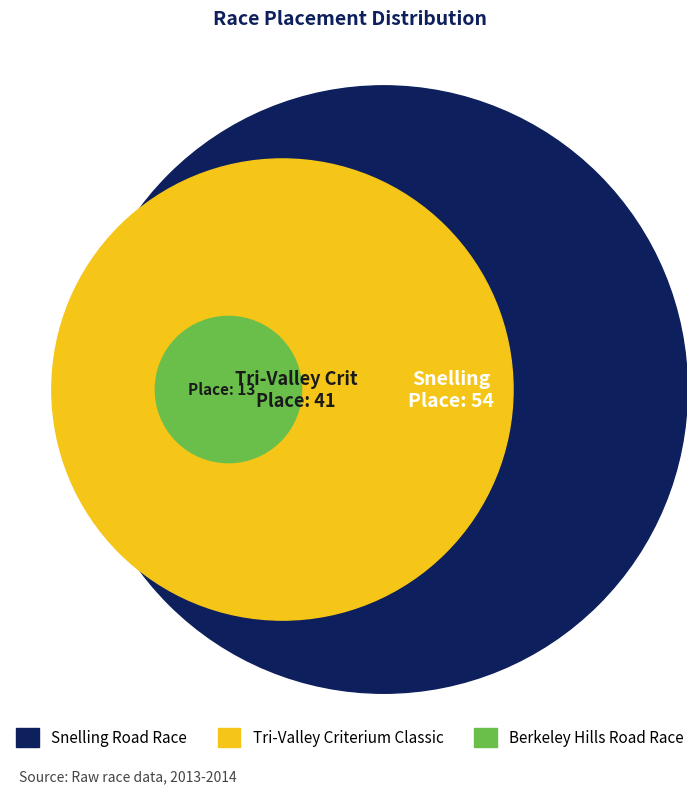

What is the change in value from Tri-Valley Criterium Classic to Snelling Road Race?

+13